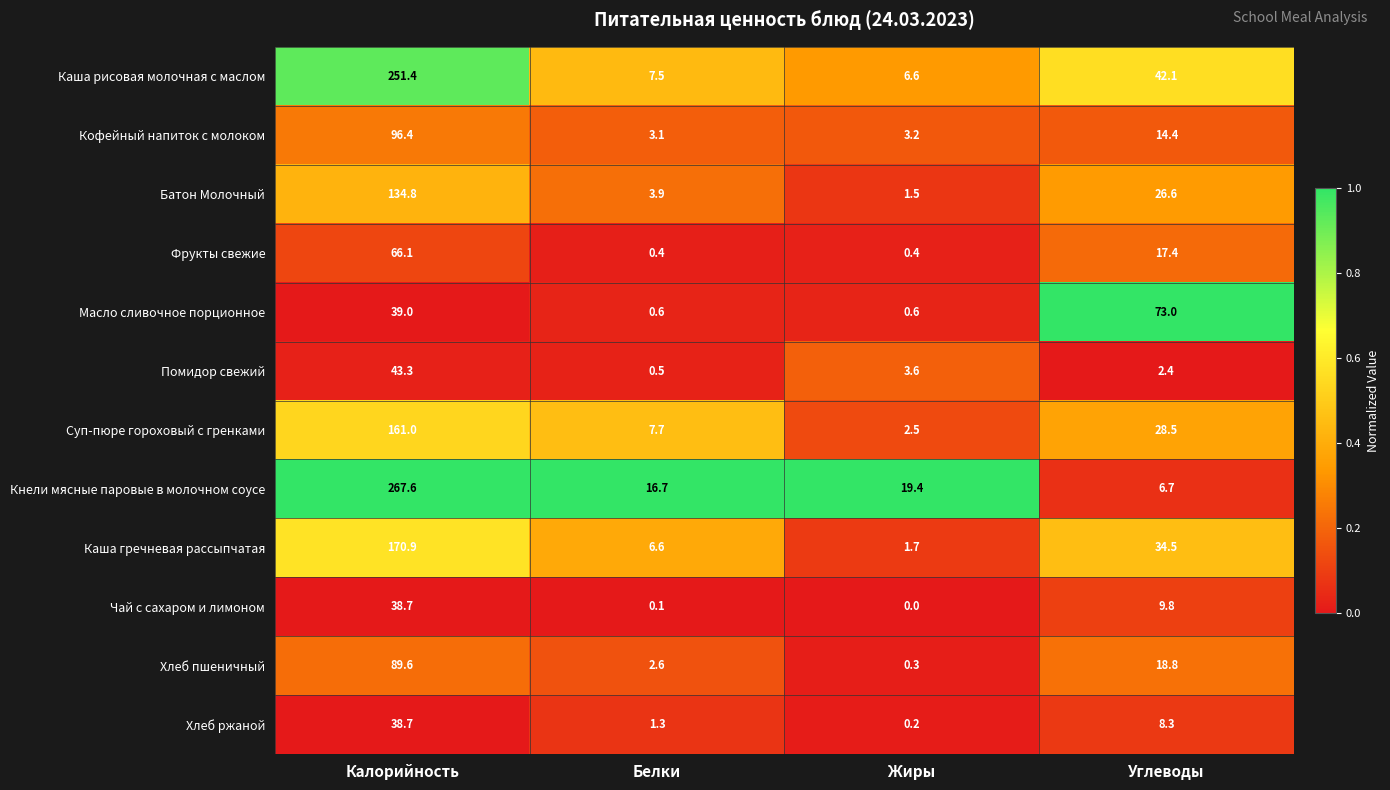

Count the number of data series in this chart.

12